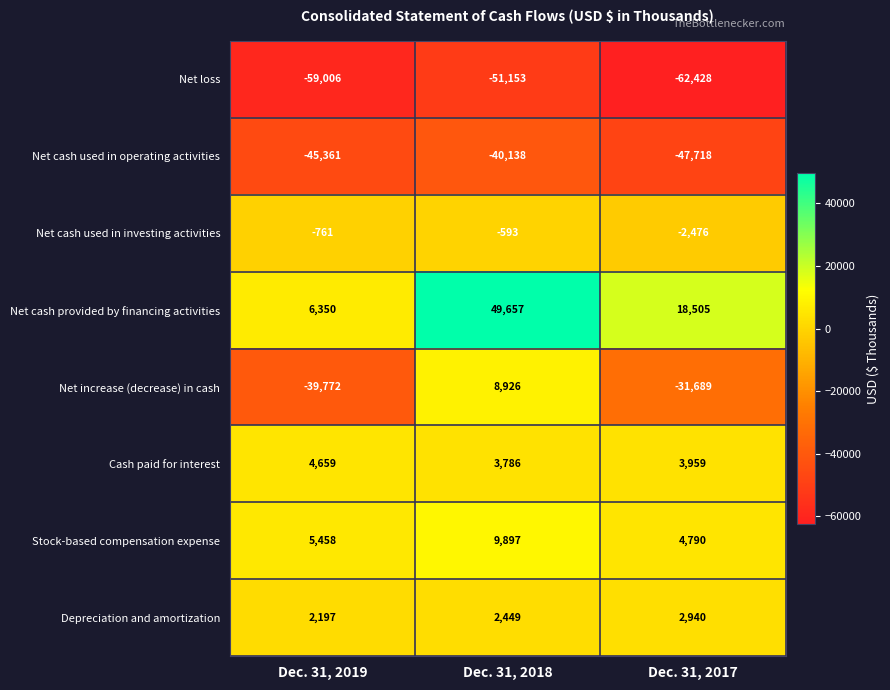

Is it true that Depreciation and amortization equals 891 at Dec. 31, 2017?

False